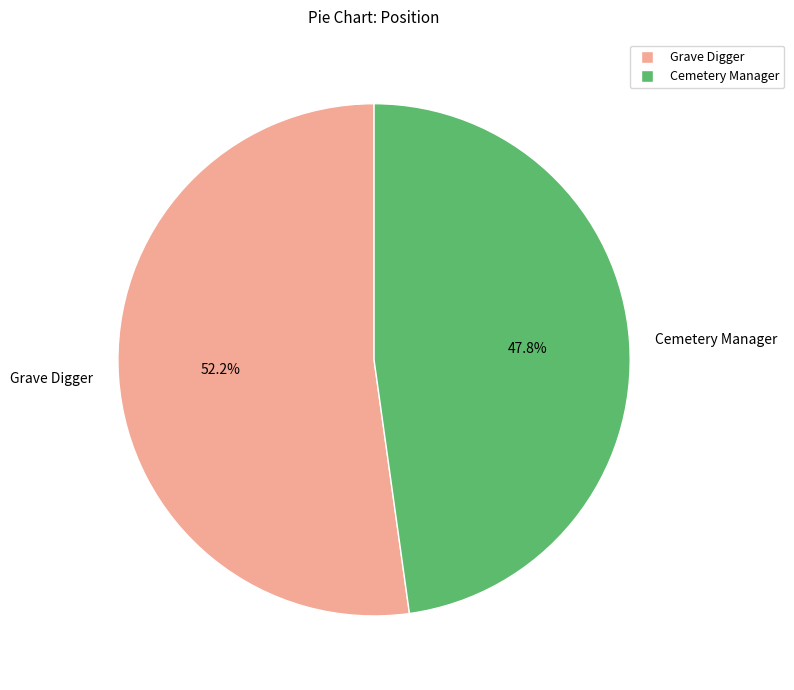

To the nearest percent, what is the average slice percentage?

50%